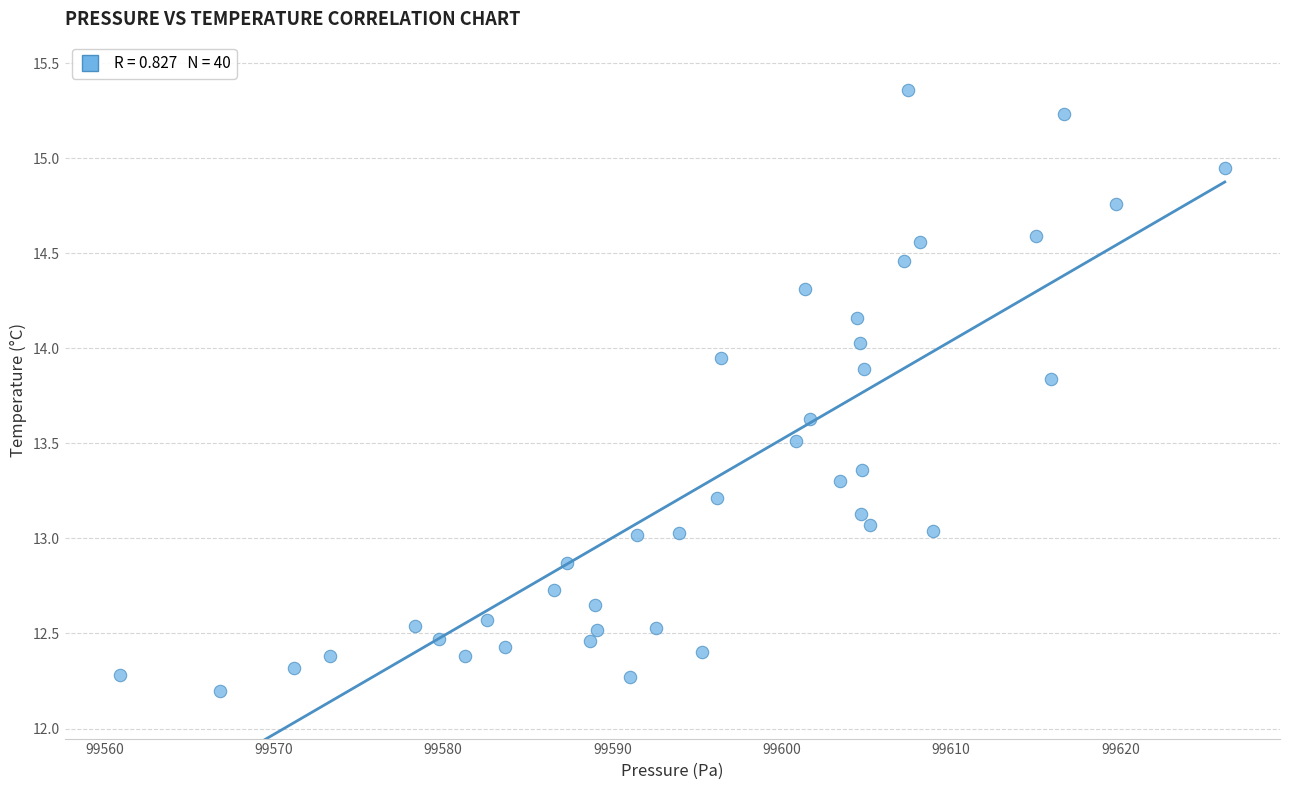

What is the range of Y values (max minus min)?

3.2